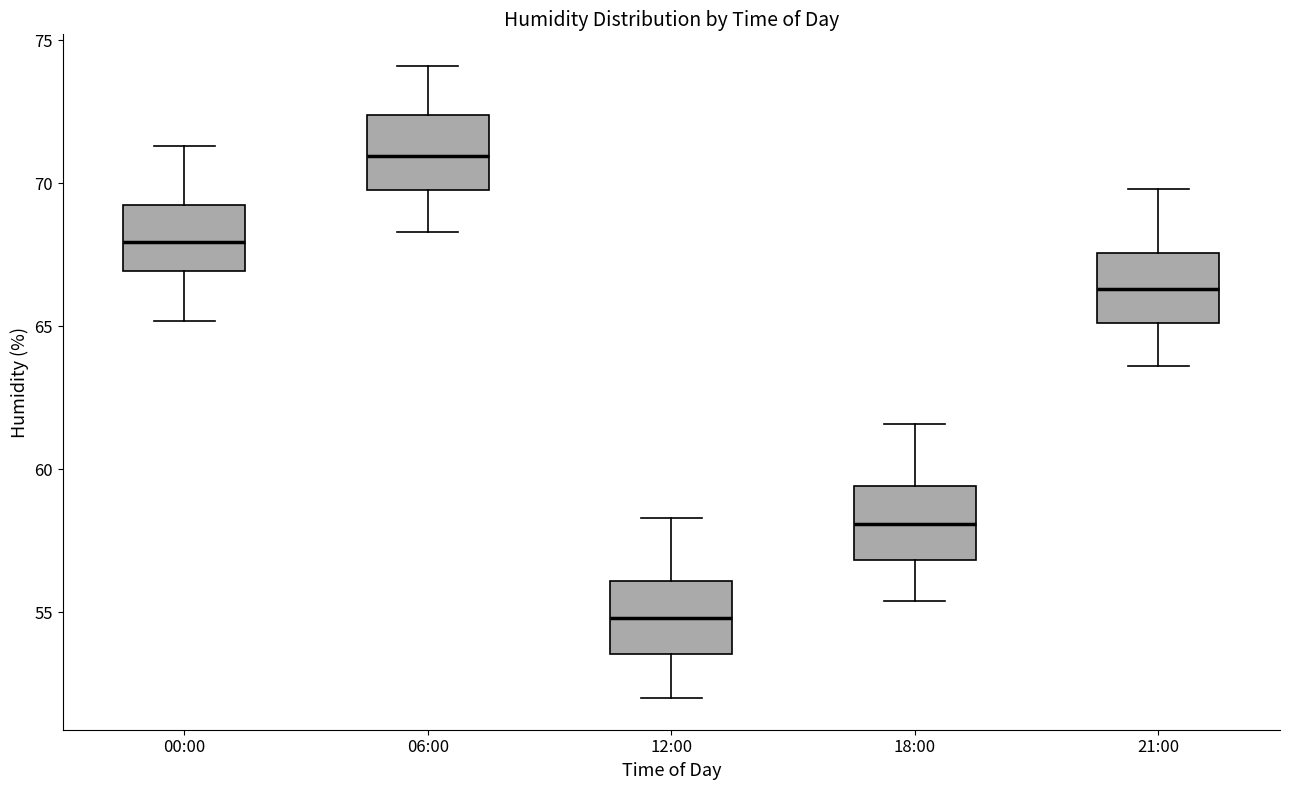

Reading left to right, transcribe this box plot: for each box, give where its median line is, the range the box spans, and where its two whiskers end, as read against the y-axis. The values are not printed on the chart, so give them approximately, as read against the axis.

00:00: median 68.0, box 67.0 to 69.5, whiskers 65.0 to 71.5
06:00: median 71.0, box 70.0 to 72.5, whiskers 68.5 to 74.0
12:00: median 55.0, box 53.5 to 56.0, whiskers 52.0 to 58.5
18:00: median 58.0, box 57.0 to 59.5, whiskers 55.5 to 61.5
21:00: median 66.5, box 65.0 to 67.5, whiskers 63.5 to 70.0